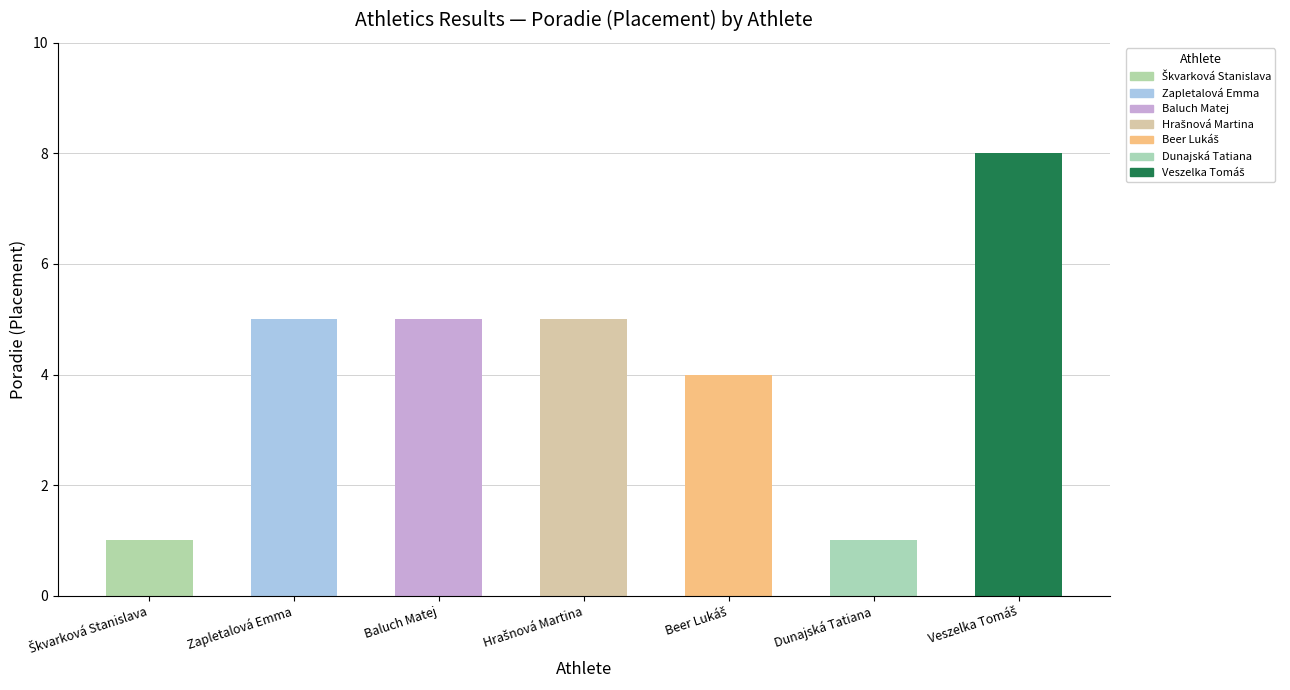

What is the label of the 6th bar from the right?

Zapletalová Emma